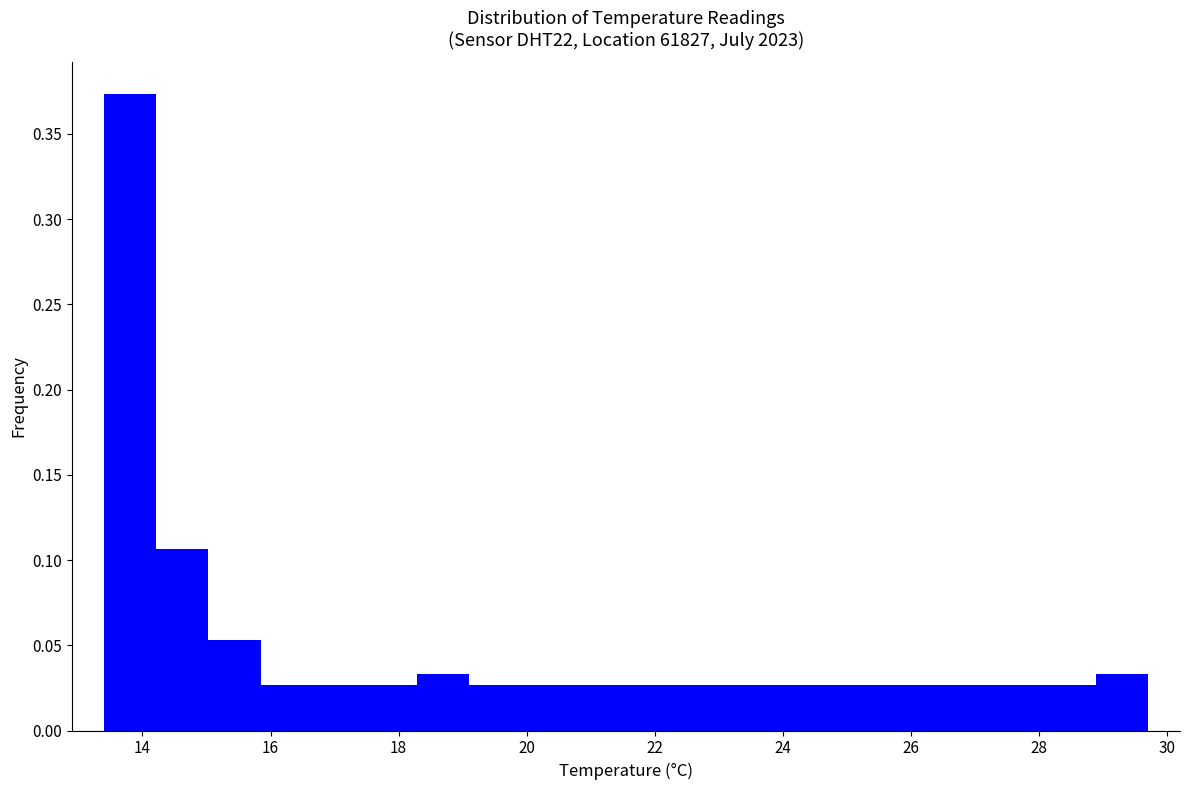

Which range on the x-axis has the tallest bar?

13.4 to 14.2